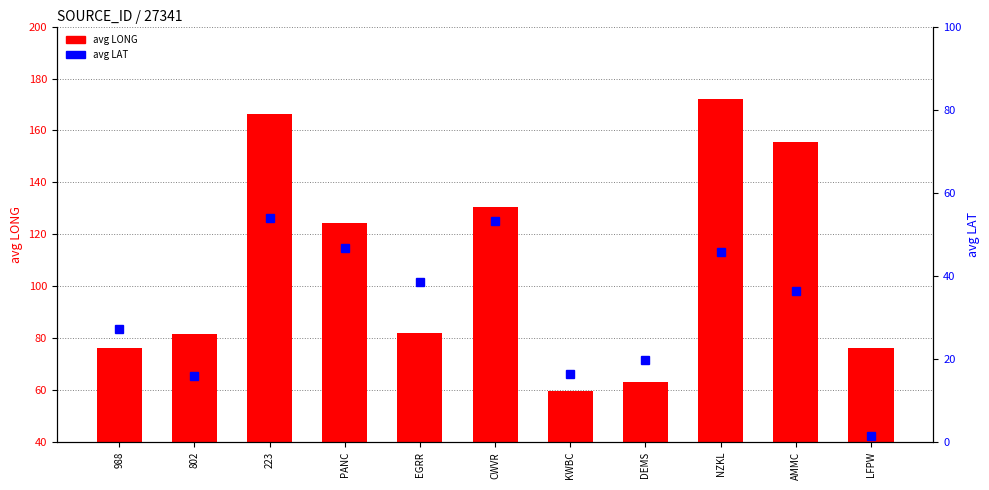

At which label does avg LONG reach its minimum?

KWBC